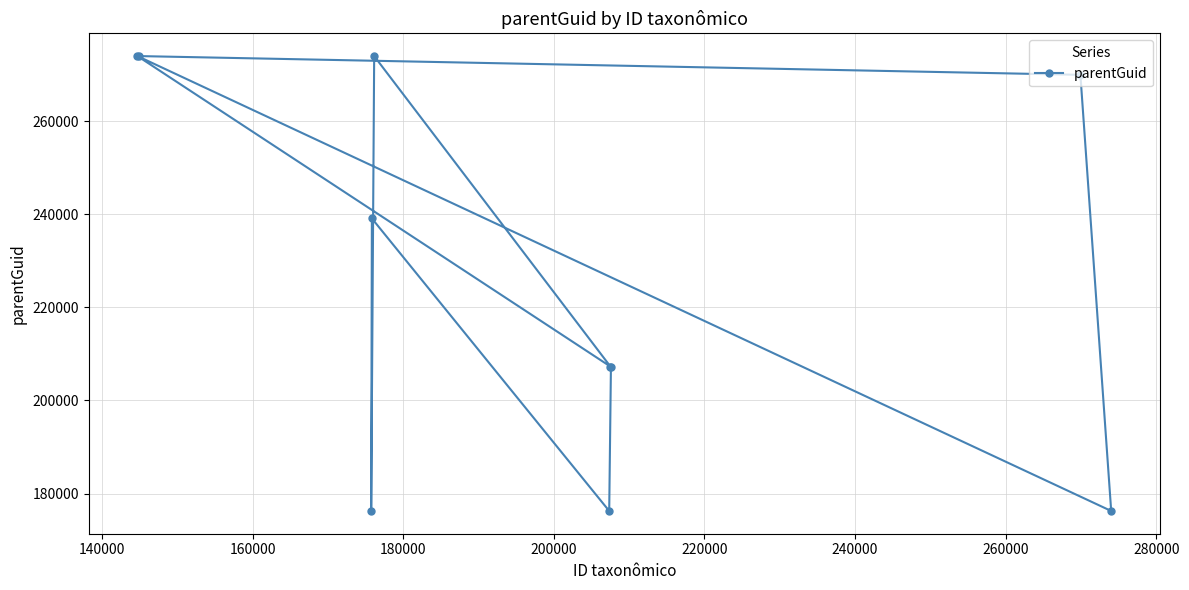

What is the greatest value displayed?

273977